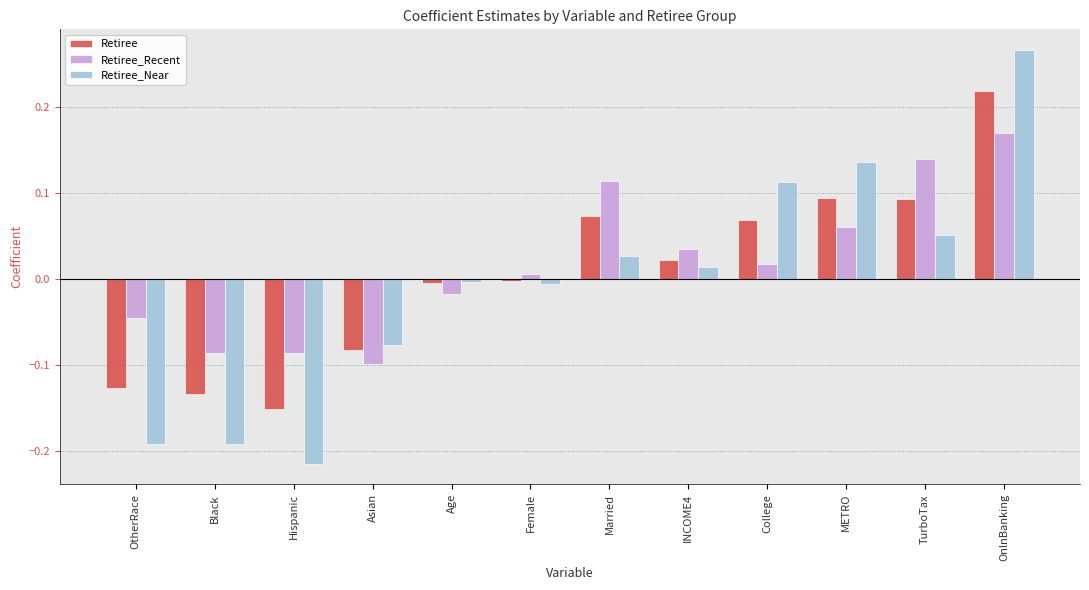

At College, list the series in order from smallest to largest.

Retiree_Recent, Retiree, Retiree_Near